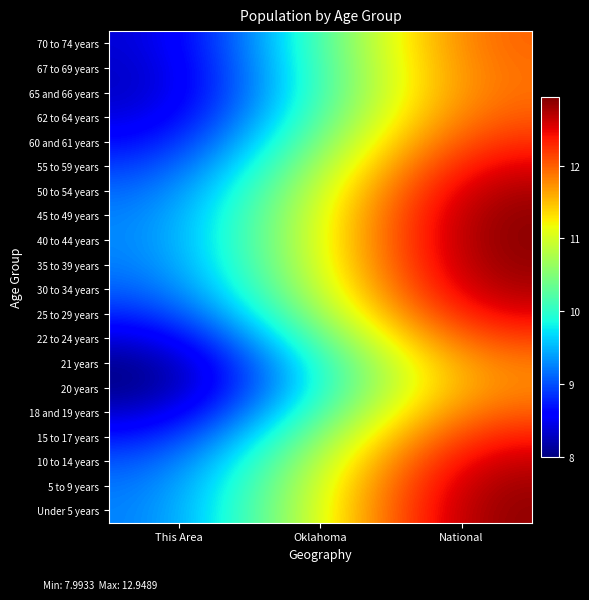

Reading left to right, what are all the values shown in this chart?

Under 5 years: This Area=9.2	Oklahoma=11.1	National=12.9
5 to 9 years: This Area=9.1	Oklahoma=11.0	National=12.9
10 to 14 years: This Area=9.0	Oklahoma=10.8	National=12.7
15 to 17 years: This Area=8.7	Oklahoma=10.6	National=12.4
18 and 19 years: This Area=8.3	Oklahoma=10.2	National=12.1
20 years: This Area=8.0	Oklahoma=9.9	National=11.9
21 years: This Area=8.0	Oklahoma=10.0	National=11.9
22 to 24 years: This Area=8.3	Oklahoma=10.3	National=12.2
25 to 29 years: This Area=8.7	Oklahoma=10.7	National=12.6
30 to 34 years: This Area=9.0	Oklahoma=10.9	National=12.8
35 to 39 years: This Area=9.2	Oklahoma=11.0	National=12.9
40 to 44 years: This Area=9.2	Oklahoma=11.1	National=12.9
45 to 49 years: This Area=9.2	Oklahoma=11.1	National=12.9
50 to 54 years: This Area=9.1	Oklahoma=11.0	National=12.8
55 to 59 years: This Area=8.8	Oklahoma=10.7	National=12.6
60 and 61 years: This Area=8.6	Oklahoma=10.5	National=12.3
62 to 64 years: This Area=8.4	Oklahoma=10.2	National=12.1
65 and 66 years: This Area=8.3	Oklahoma=10.1	National=12.0
67 to 69 years: This Area=8.3	Oklahoma=10.1	National=12.0
70 to 74 years: This Area=8.3	Oklahoma=10.2	National=12.0